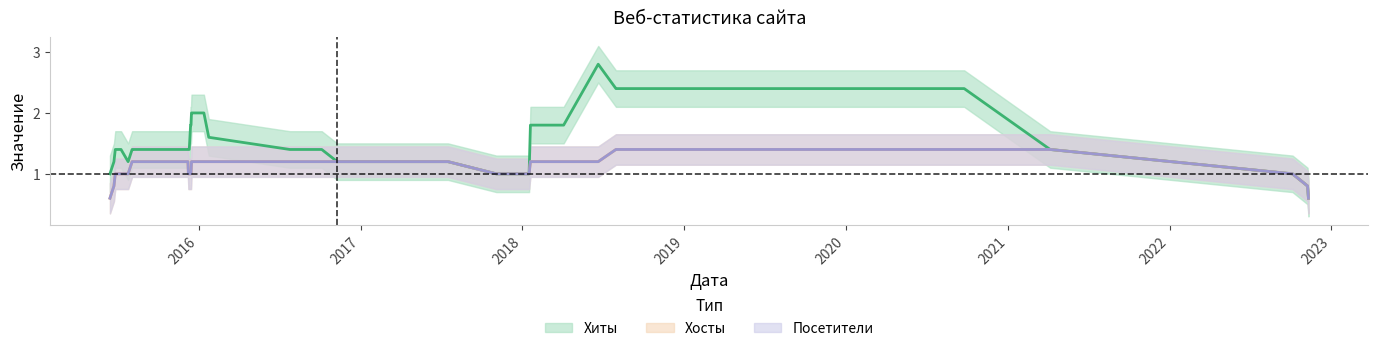

True or false: Хиты and Посетители intersect in this chart.

False